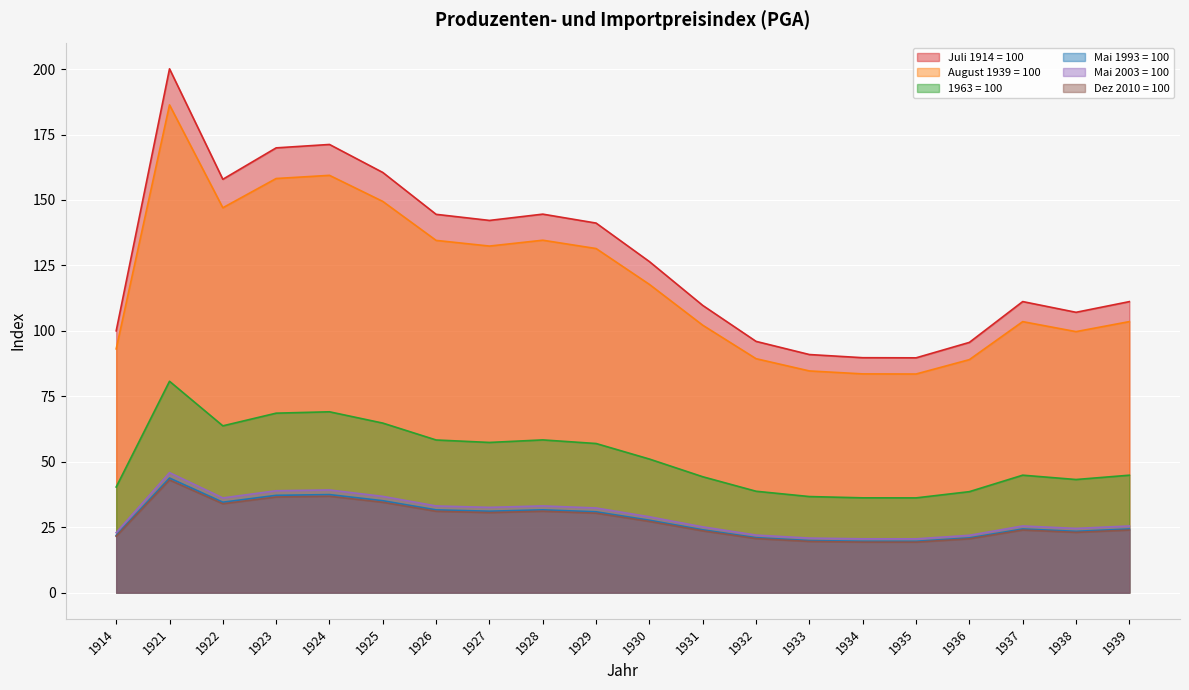

In Dez 2010 = 100, how many points are higher than both neighbors (excluding endpoints)?

4